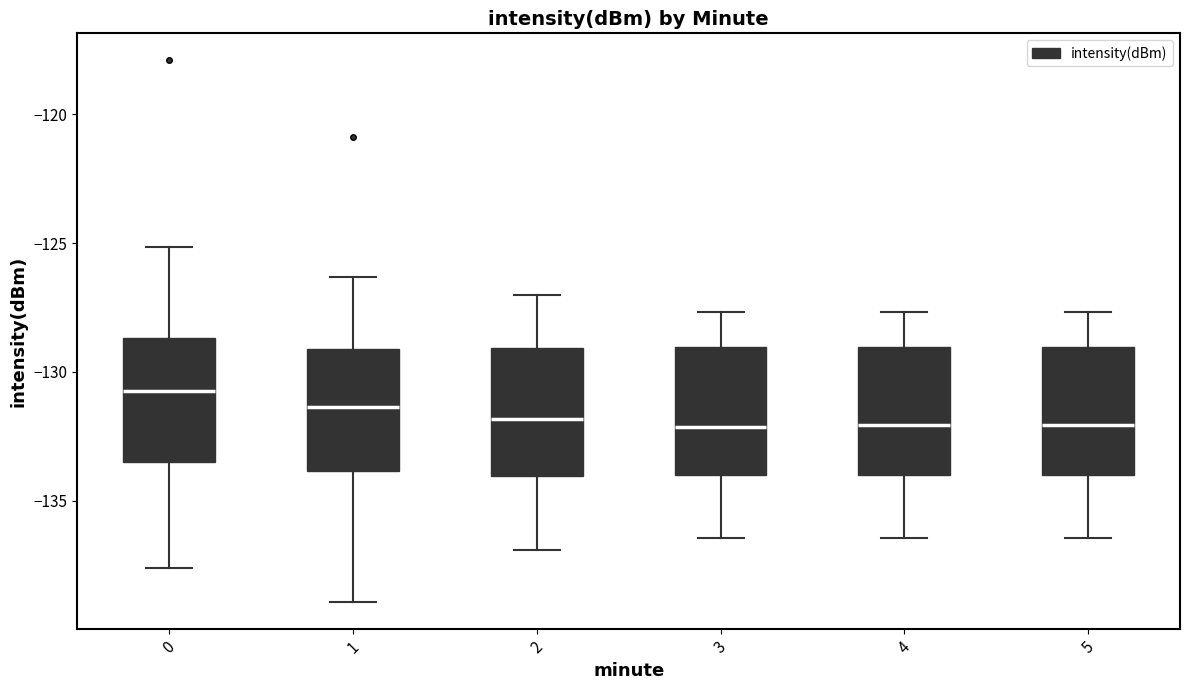

Reading left to right, read every box against the y-axis: the position of its median line, the range the box covers, and the ends of its whiskers. The values are not printed on the chart, so give them approximately, as read against the axis.

0: median -130.5, box -133.5 to -128.5, whiskers -137.5 to -125.0
1: median -131.5, box -134.0 to -129.0, whiskers -139.0 to -126.5
2: median -132.0, box -134.0 to -129.0, whiskers -137.0 to -127.0
3: median -132.0, box -134.0 to -129.0, whiskers -136.5 to -127.5
4: median -132.0, box -134.0 to -129.0, whiskers -136.5 to -127.5
5: median -132.0, box -134.0 to -129.0, whiskers -136.5 to -127.5